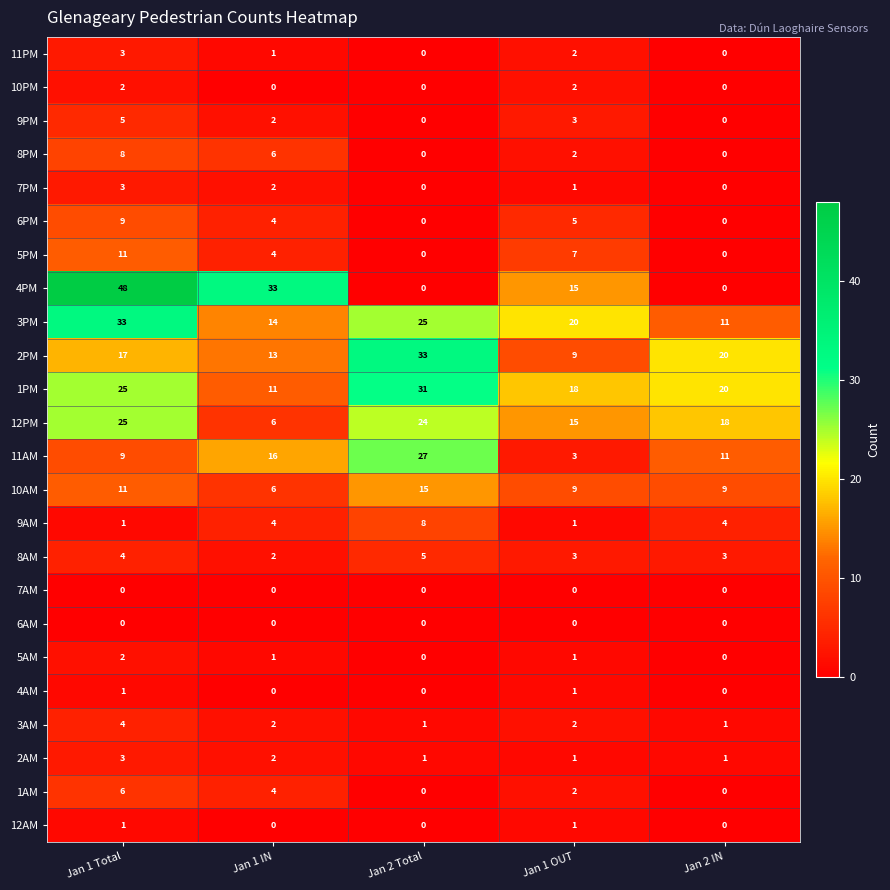

What is the average value of the 3PM series?

21